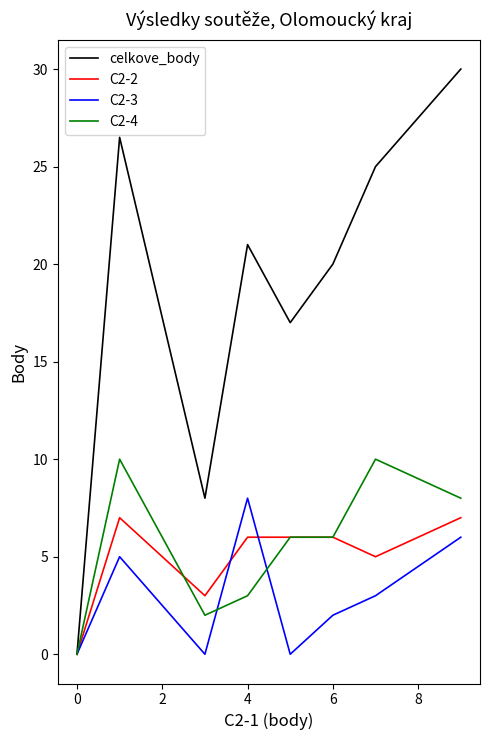

Which series has the largest range (max minus min)?

celkove_body